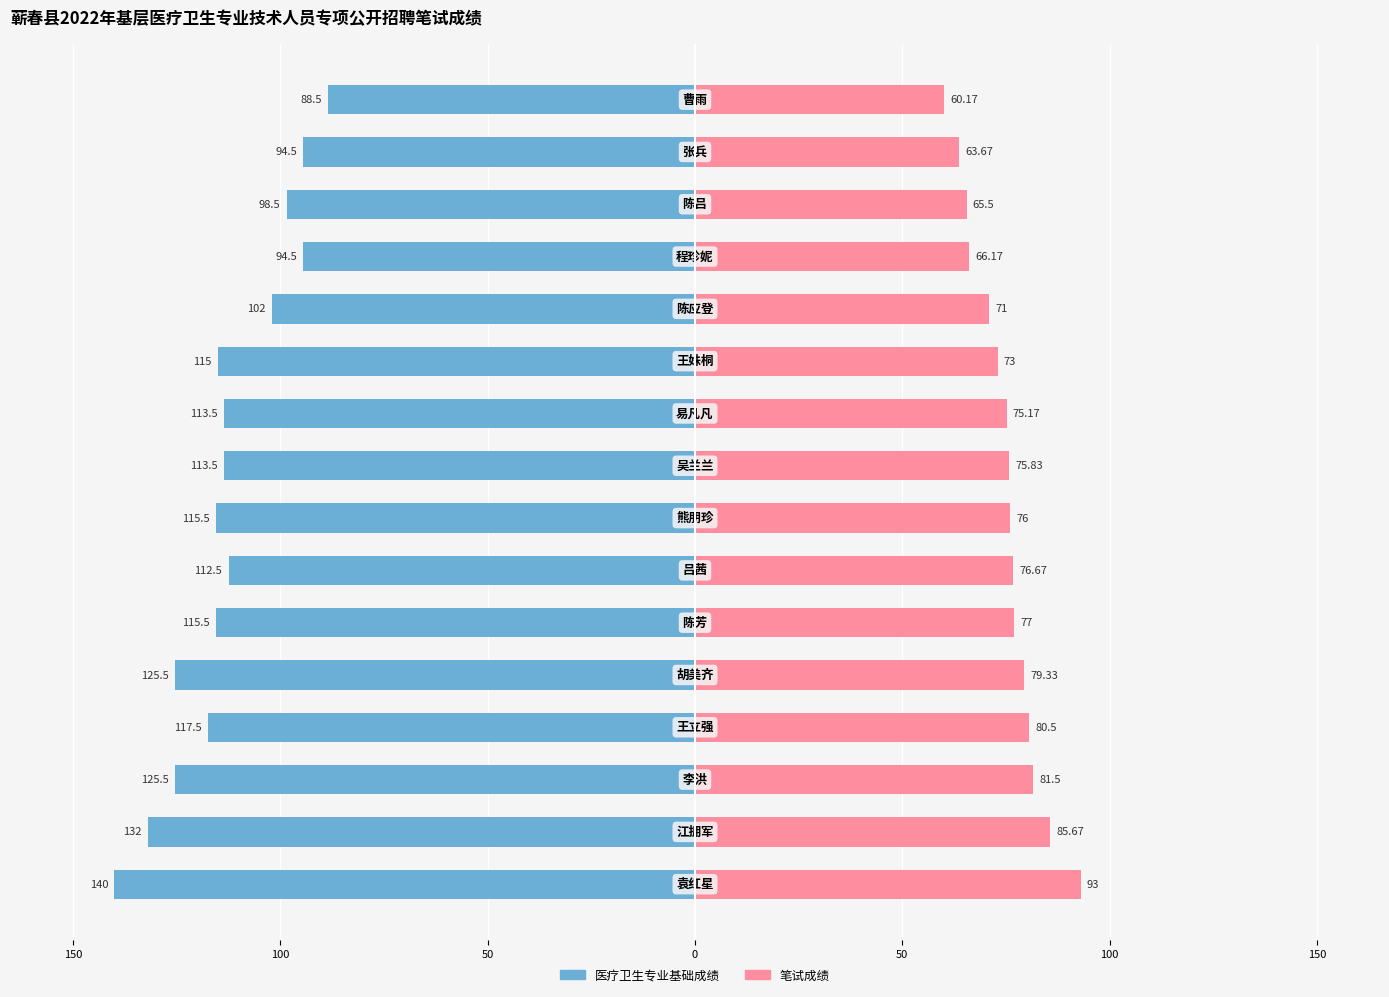

Reading left to right, list all the values displayed in this chart.

医疗卫生专业基础成绩: -140.0	-132.0	-125.5	-117.5	-125.5	-115.5	-112.5	-115.5	-113.5	-113.5	-115.0	-102.0	-94.5	-98.5	-94.5	-88.5
笔试成绩: 93.0	85.7	81.5	80.5	79.3	77.0	76.7	76.0	75.8	75.2	73.0	71.0	66.2	65.5	63.7	60.2